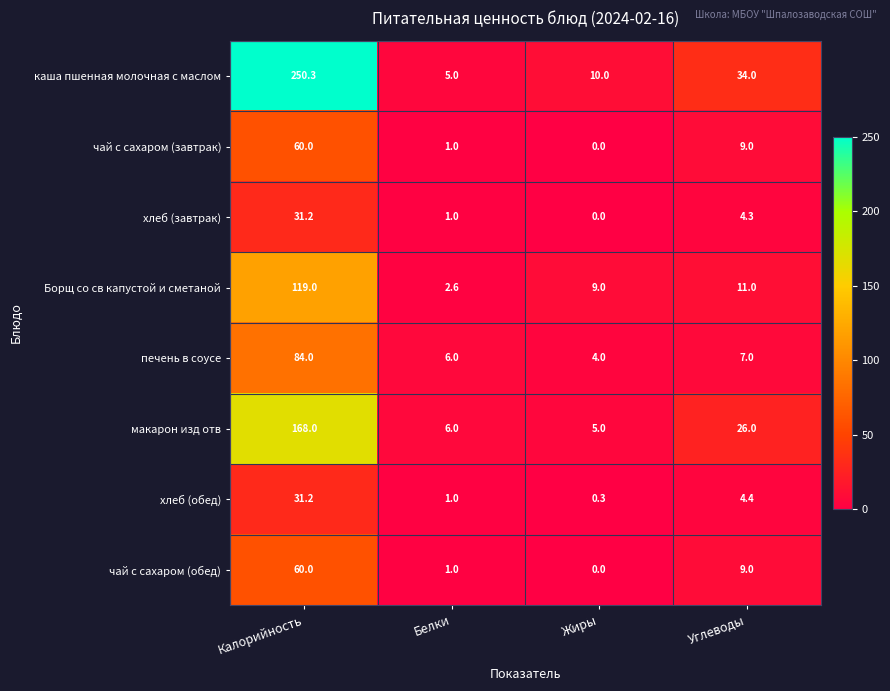

What is the difference between the хлеб (обед) values at Белки and Калорийность?

30.2